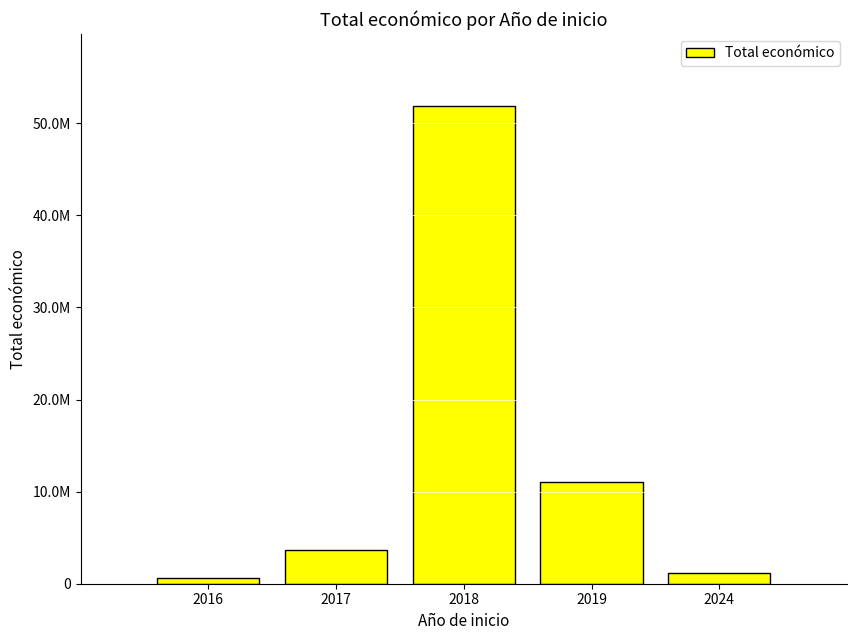

Rank the categories by value from lowest to highest.

2016, 2024, 2017, 2019, 2018